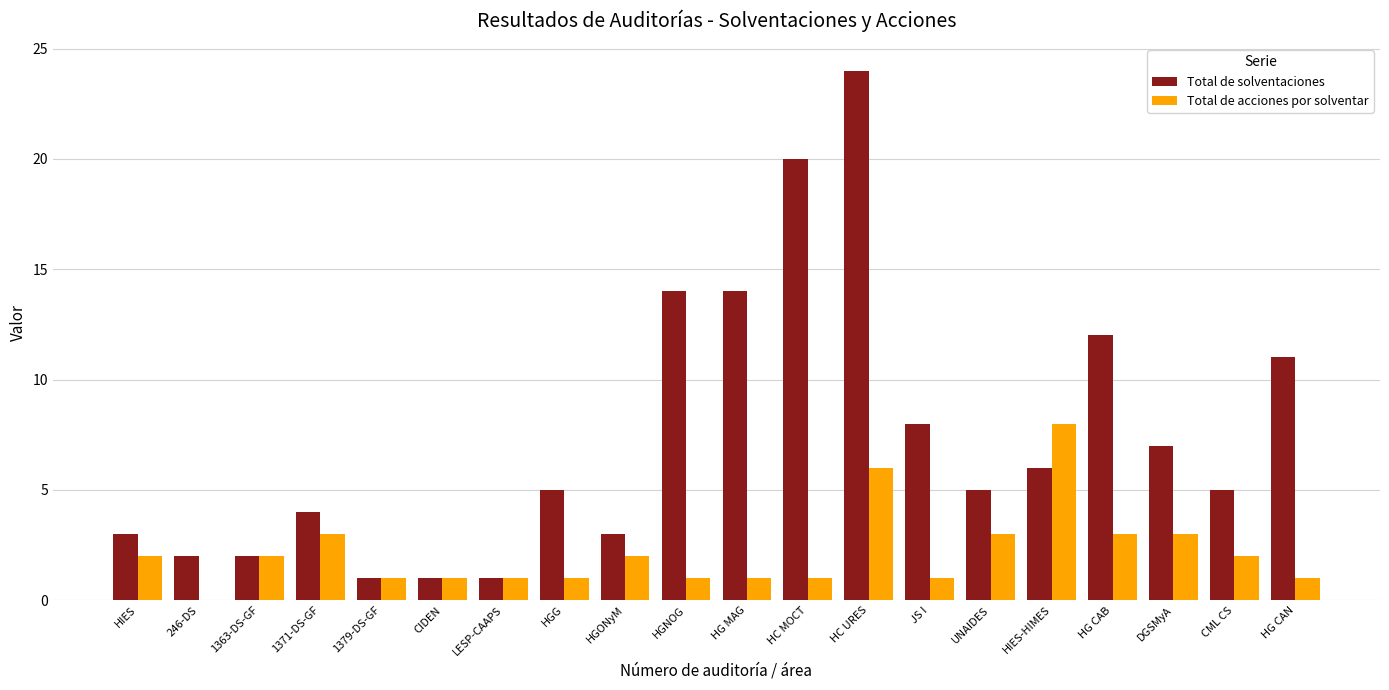

What is the total value across all series at JS I?

9